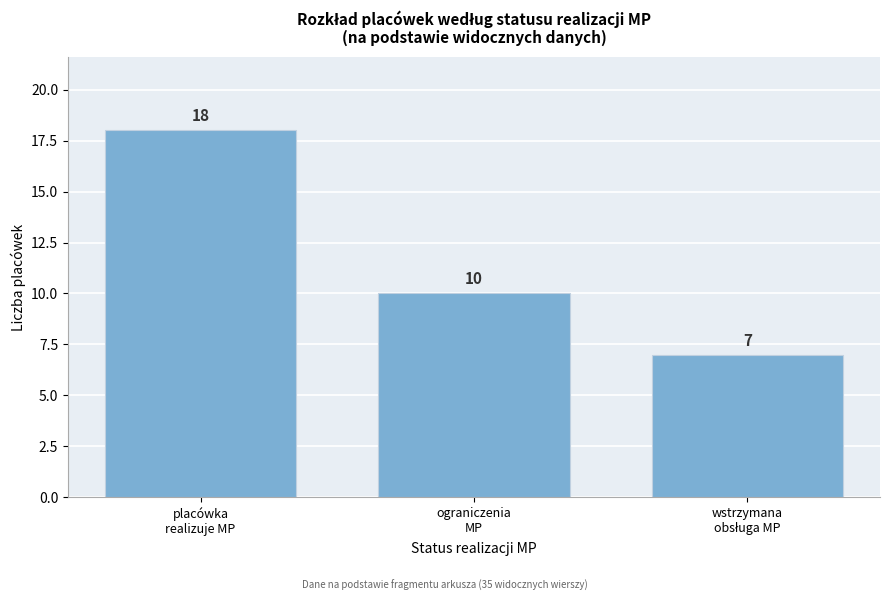

Reading right to left, transcribe all the data shown in this chart.

7	10	18